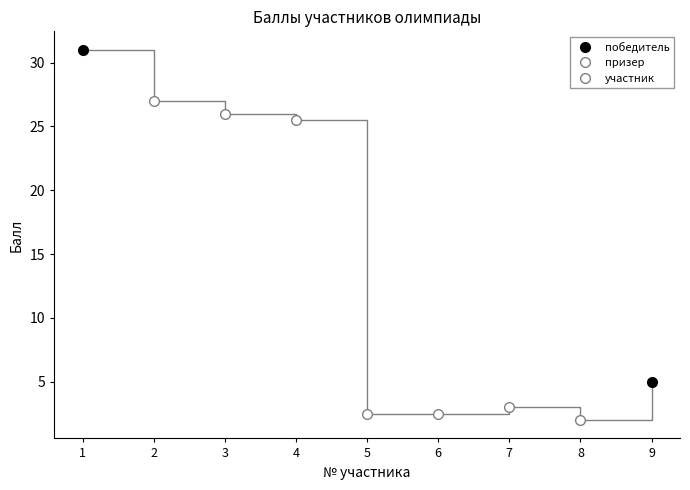

Which label corresponds to the smallest value in the chart?

8